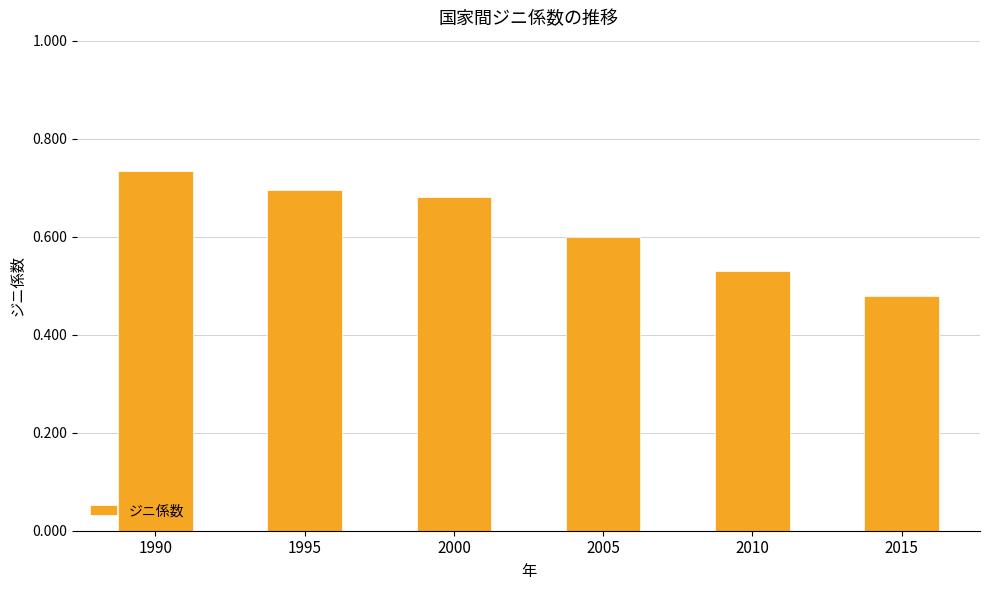

Which label corresponds to the smallest value in the chart?

2015